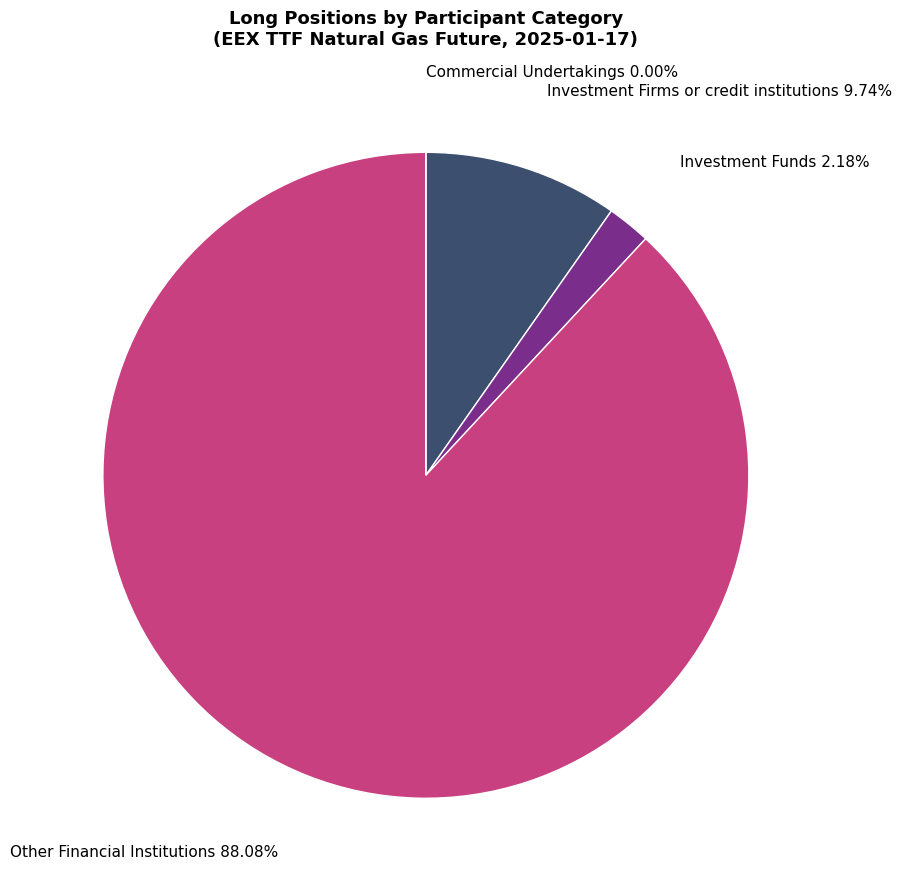

Which slice represents more than half of the pie?

Other Financial Institutions (Long)